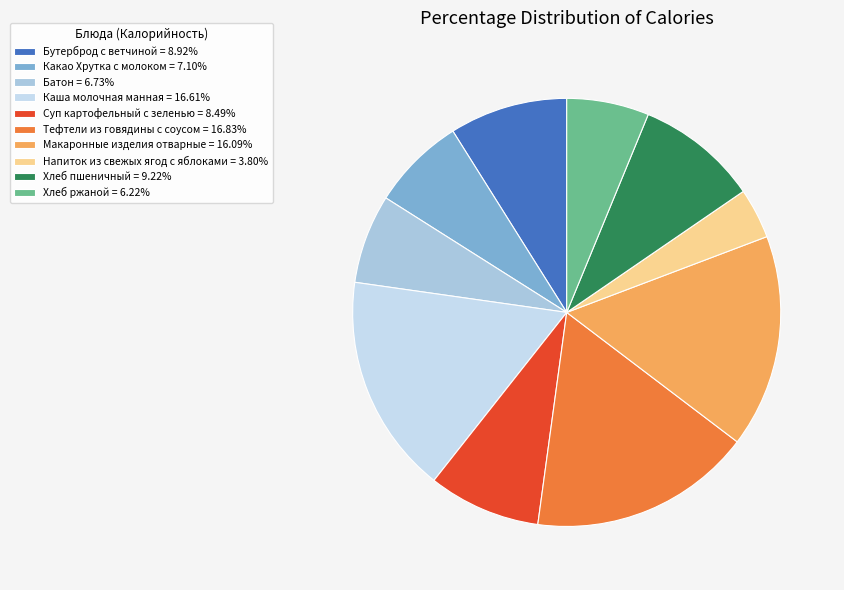

To the nearest percent, what is the combined percentage of Макаронные изделия отварные and Хлеб ржаной?

22%